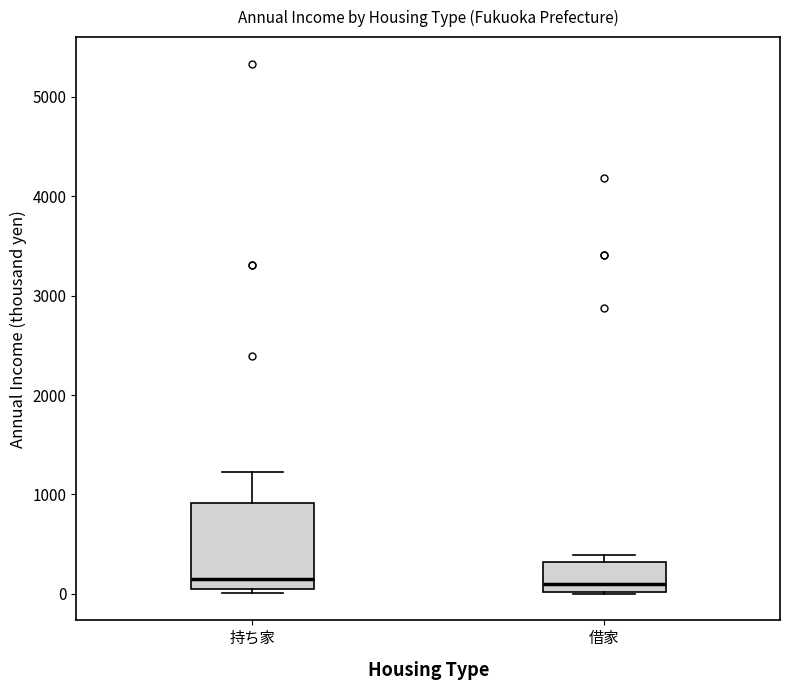

Reading left to right, read every box against the y-axis: the position of its median line, the range the box covers, and the ends of its whiskers. The values are not printed on the chart, so give them approximately, as read against the axis.

持ち家: median 200, box 100 to 900, whiskers 0 to 1200
借家: median 100, box 0 to 300, whiskers 0 to 400